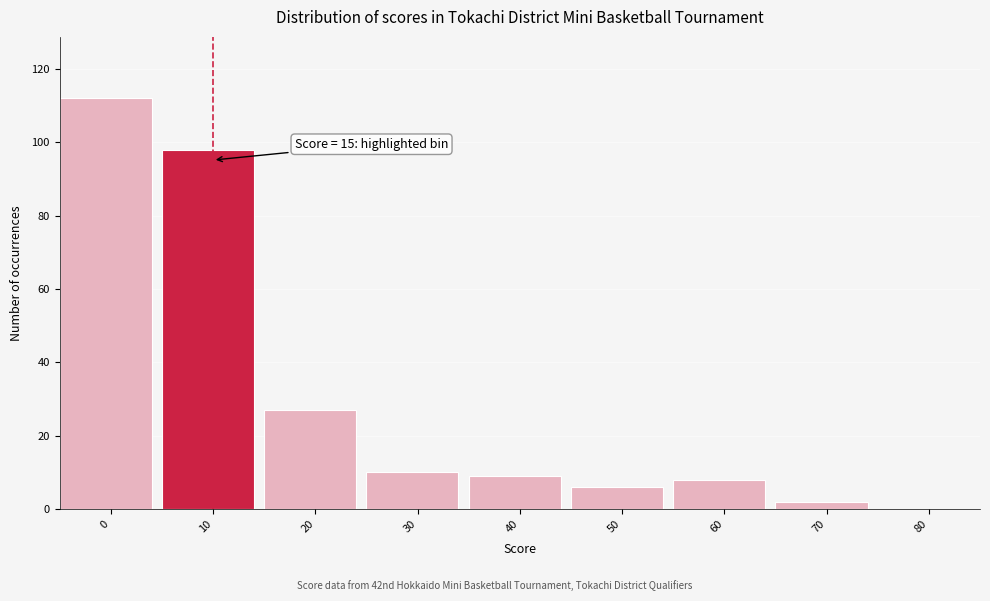

Reading left to right, transcribe all the data shown in this chart.

0=112	10=98	20=27	30=10	40=9	50=6	60=8	70=2	80=0